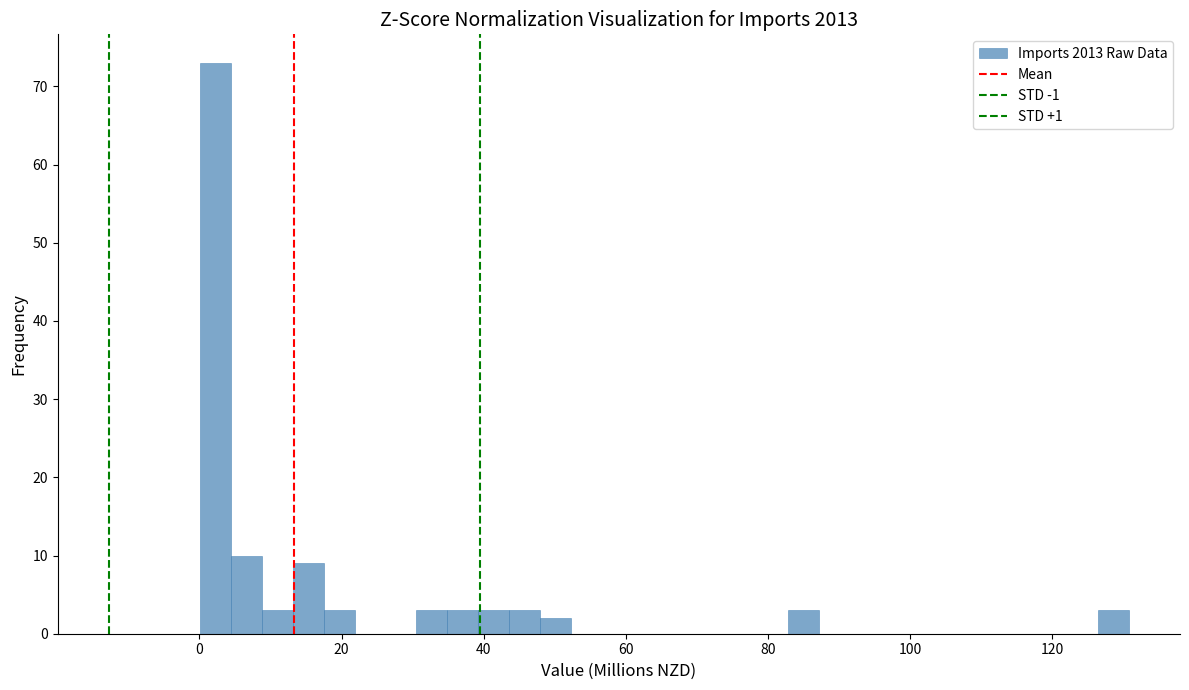

Around what value on the x-axis is the tallest bar? Give the approximate position of its centre, as read against the axis.

2